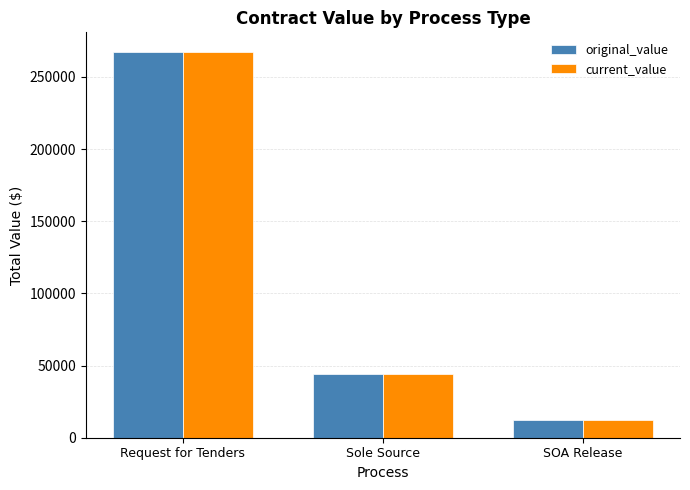

What is the average value of the current_value series?

107941.6